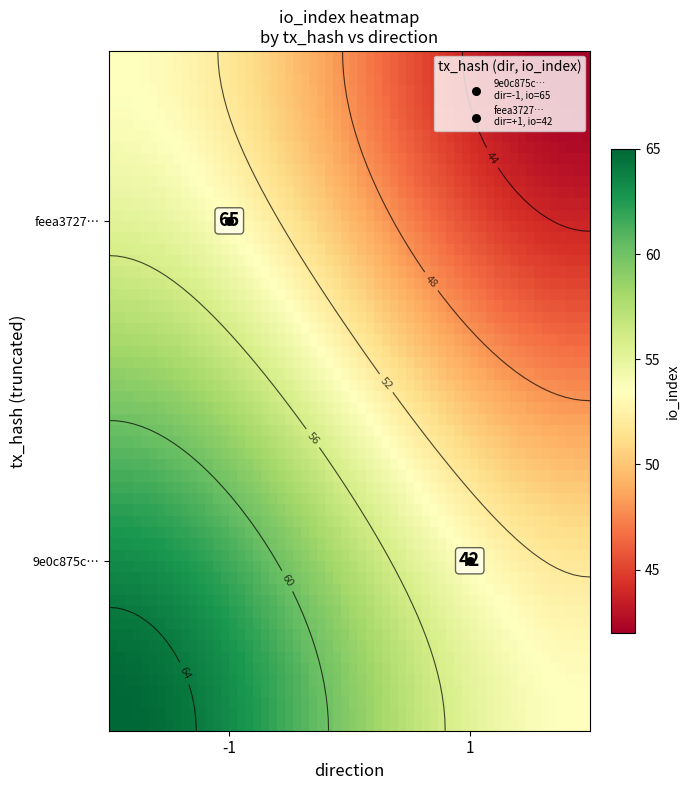

Between direction and io_index, which is larger?

io_index